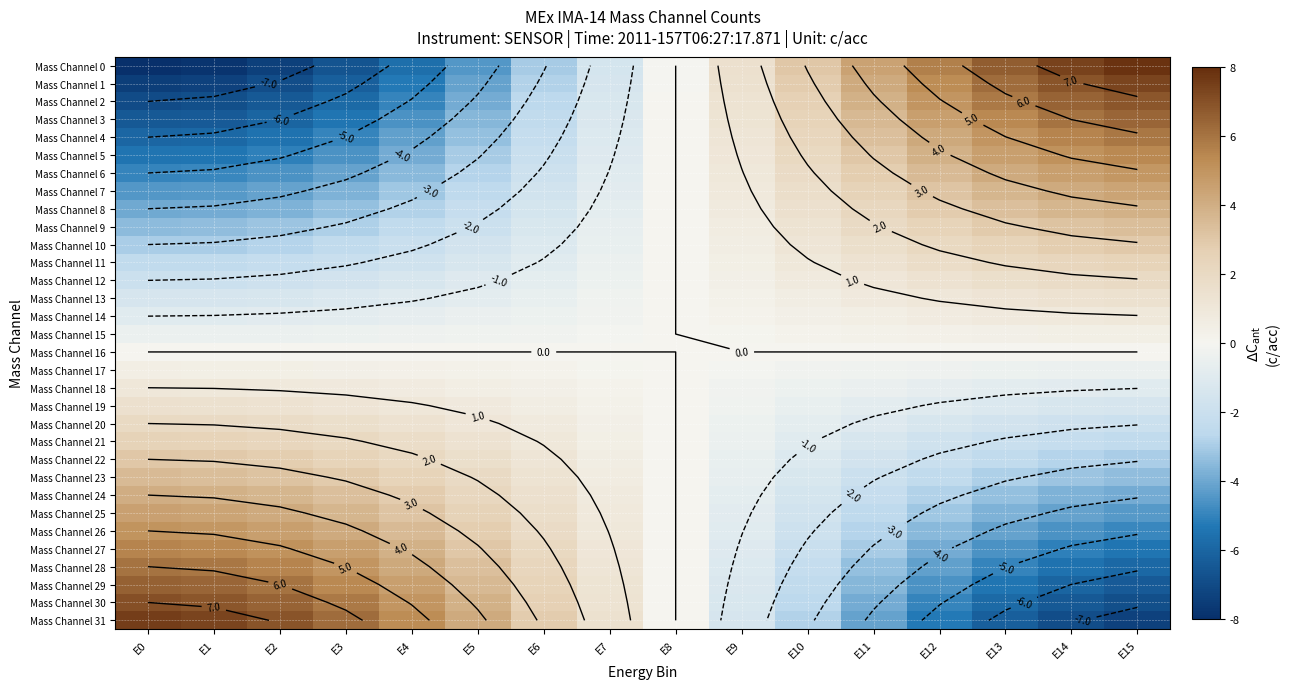

At which label does Mass Channel 16 reach its peak?

E0